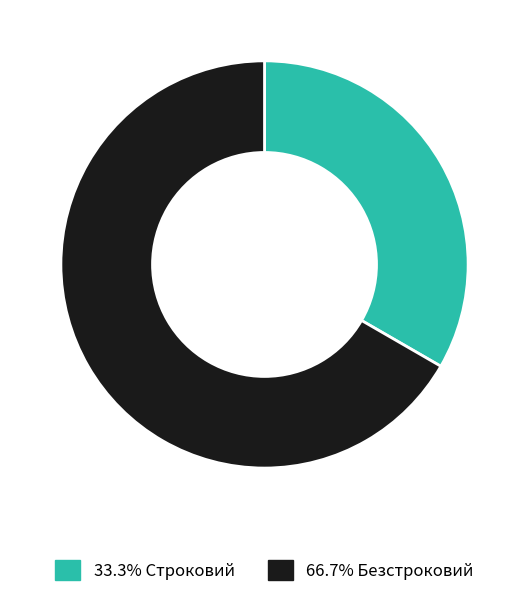

Is there any slice that represents more than half of the pie?

Yes